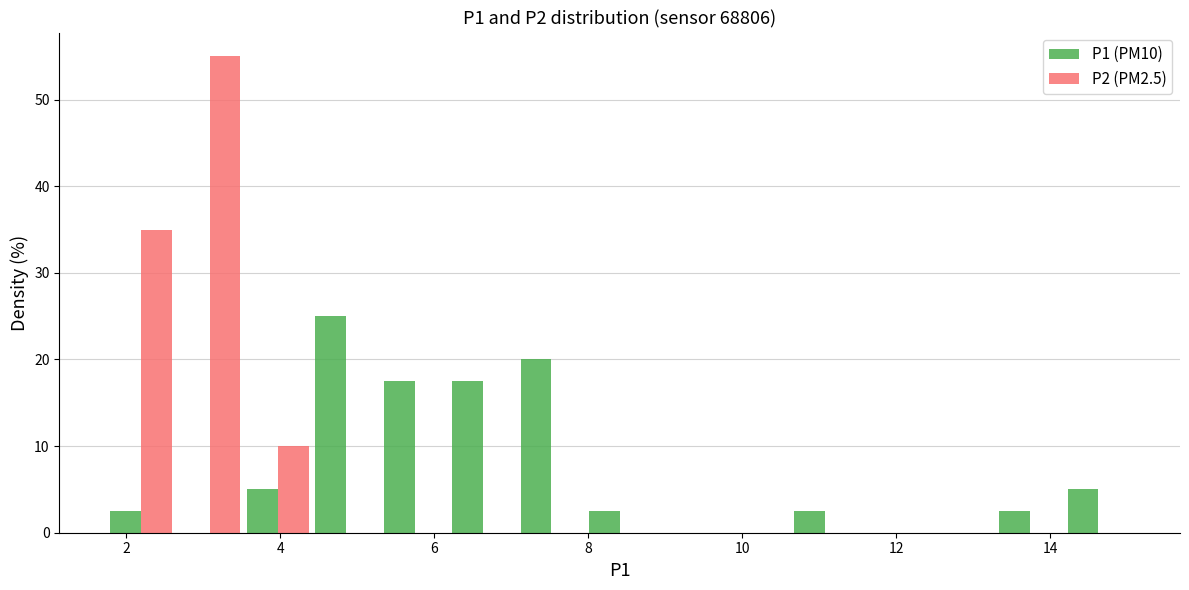

In the P2 (PM2.5) series, which range on the x-axis has the tallest bar?

2.6 to 3.6